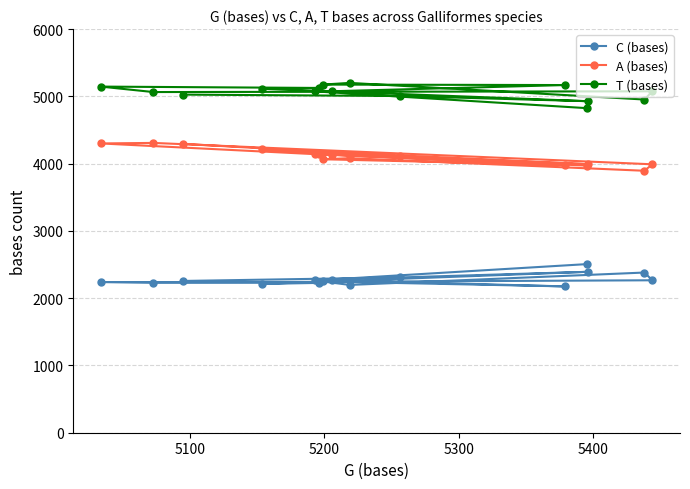

What is the minimum value shown in the chart?

2175